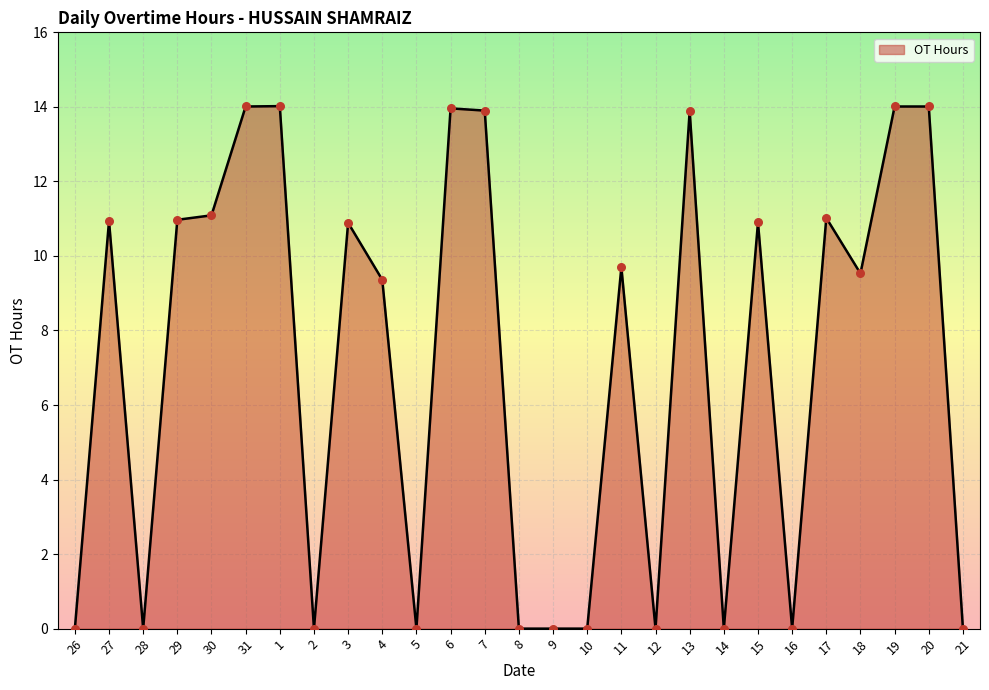

Which has a higher value, 16 or 20?

20